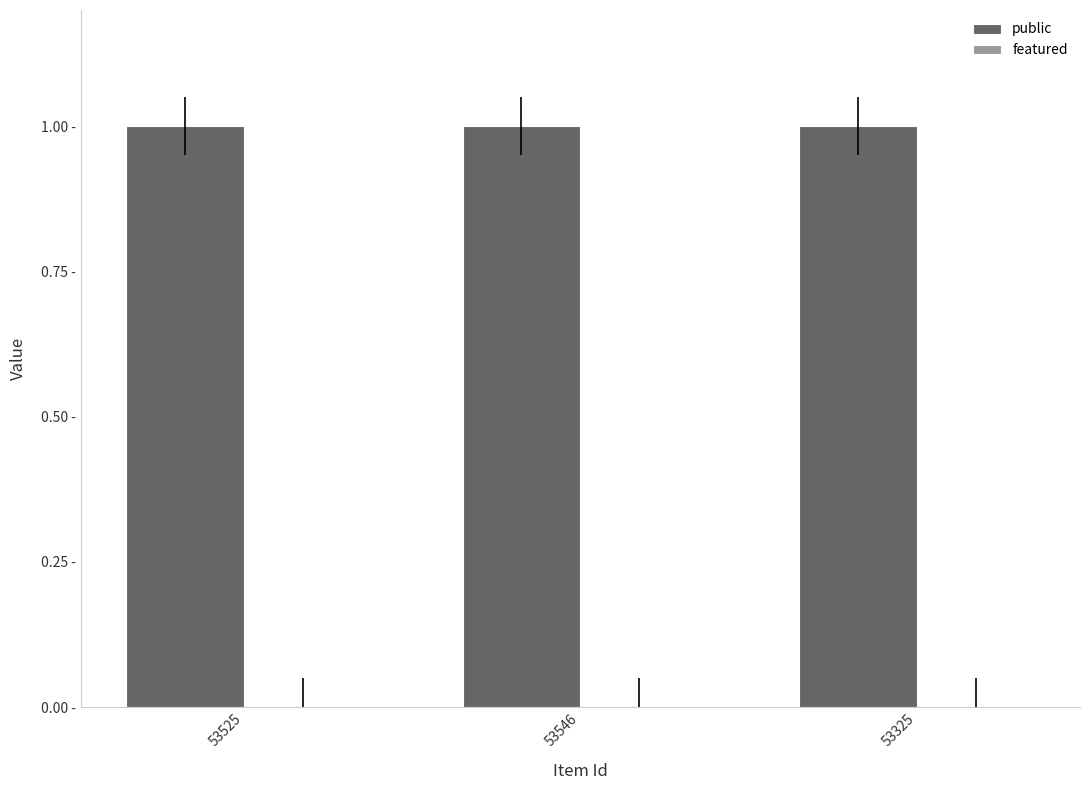

Is the value of featured at 53325 greater than the value of public at 53525?

No